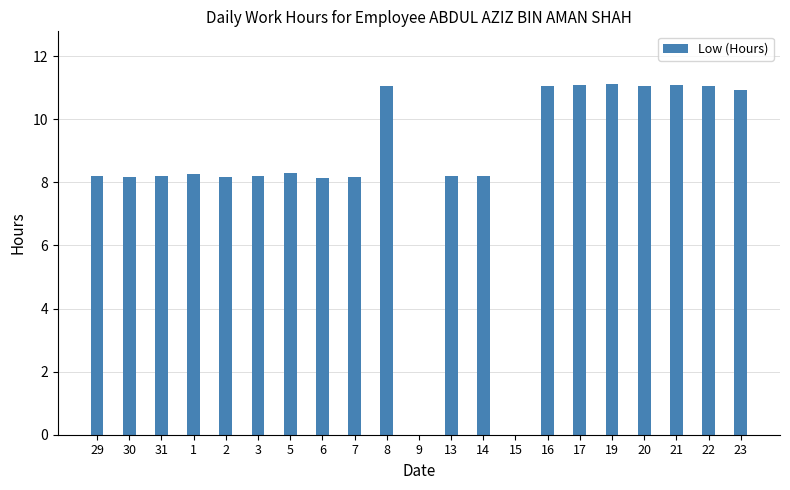

What is the average value?

8.5